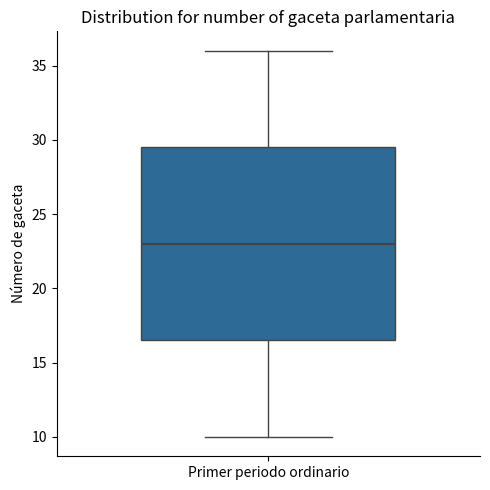

Transcribe this box plot: give where the median line is, the range the box spans, and where the two whiskers end, as read against the y-axis. The values are not printed on the chart, so give them approximately, as read against the axis.

median 23.0, box 16.5 to 29.5, whiskers 10.0 to 36.0